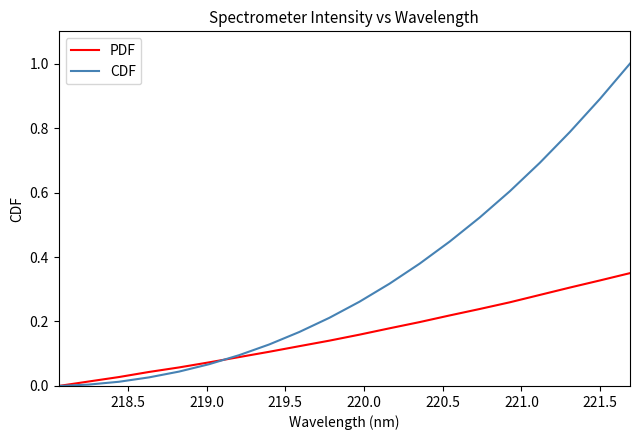

Which series has the widest spread of values?

CDF